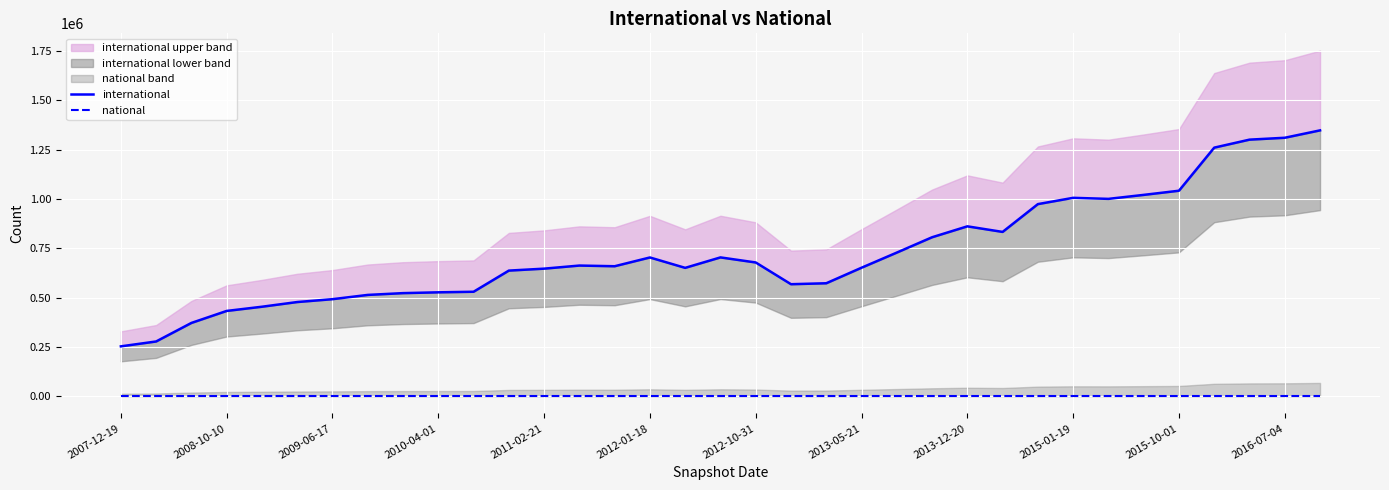

How many lines are shown in the chart?

2